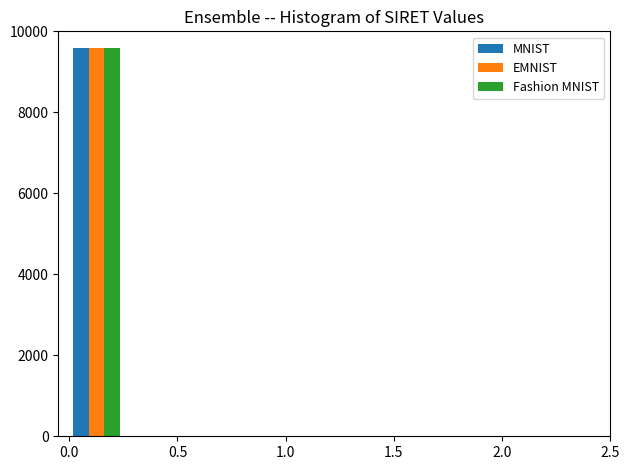

Reading left to right, list every range on the x-axis with the height of the bar of each series over it. The values are not printed on the chart, so give them approximately, as read against the axis.

0.00 to 0.25: MNIST=9600	EMNIST=9600	Fashion MNIST=9600
0.25 to 0.50: MNIST=0	EMNIST=0	Fashion MNIST=0
0.50 to 0.75: MNIST=0	EMNIST=0	Fashion MNIST=0
0.75 to 1.00: MNIST=0	EMNIST=0	Fashion MNIST=0
1.00 to 1.25: MNIST=0	EMNIST=0	Fashion MNIST=0
1.25 to 1.50: MNIST=0	EMNIST=0	Fashion MNIST=0
1.50 to 1.75: MNIST=0	EMNIST=0	Fashion MNIST=0
1.75 to 2.00: MNIST=0	EMNIST=0	Fashion MNIST=0
2.00 to 2.25: MNIST=0	EMNIST=0	Fashion MNIST=0
2.25 to 2.50: MNIST=0	EMNIST=0	Fashion MNIST=0